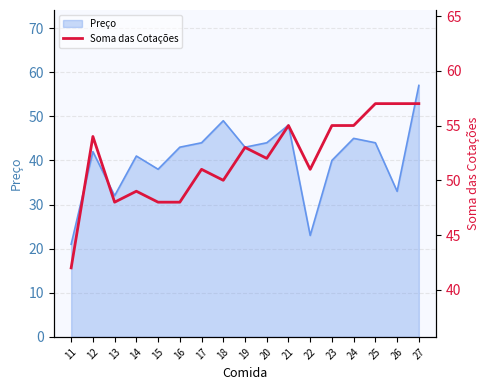

The value of Preço at 16 is 43. True or false?

True